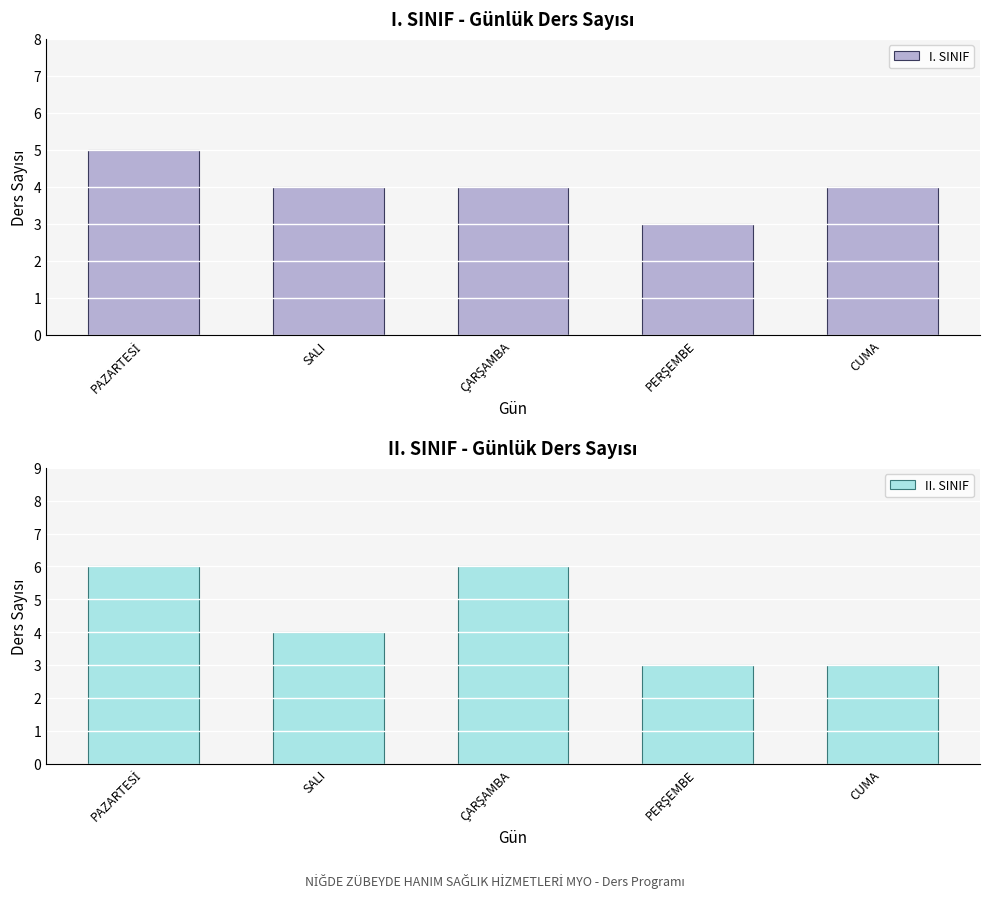

What is the approximate value of II. SINIF at PAZARTESİ?

6